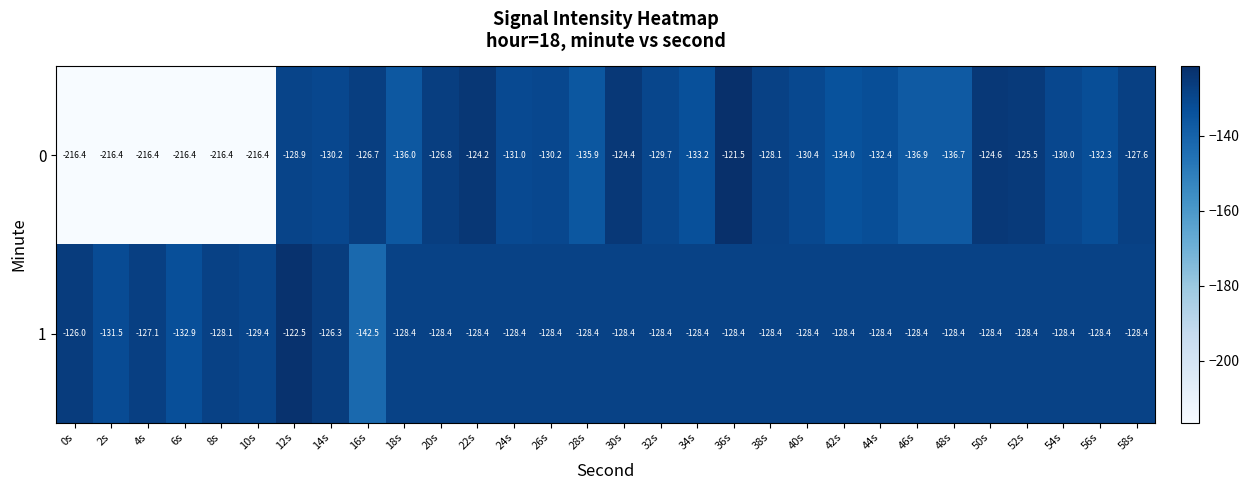

True or false: 0 has a value of -133.2 at 34s.

True